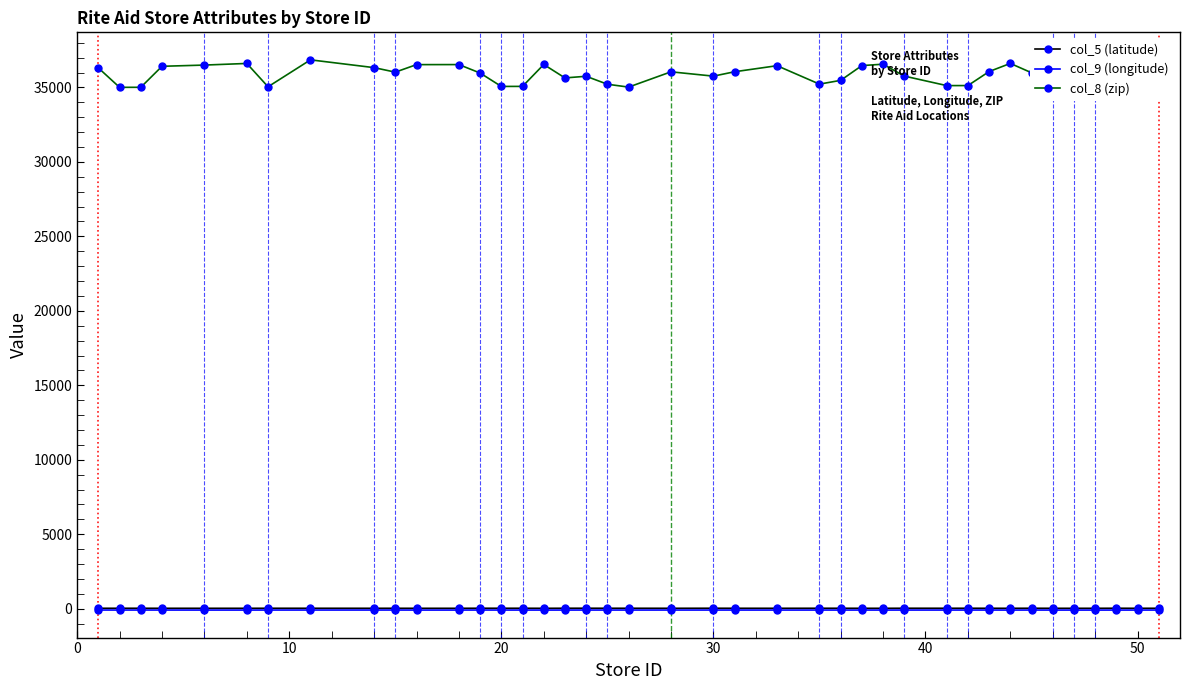

Does the chart display data point markers on the line(s)?

Yes